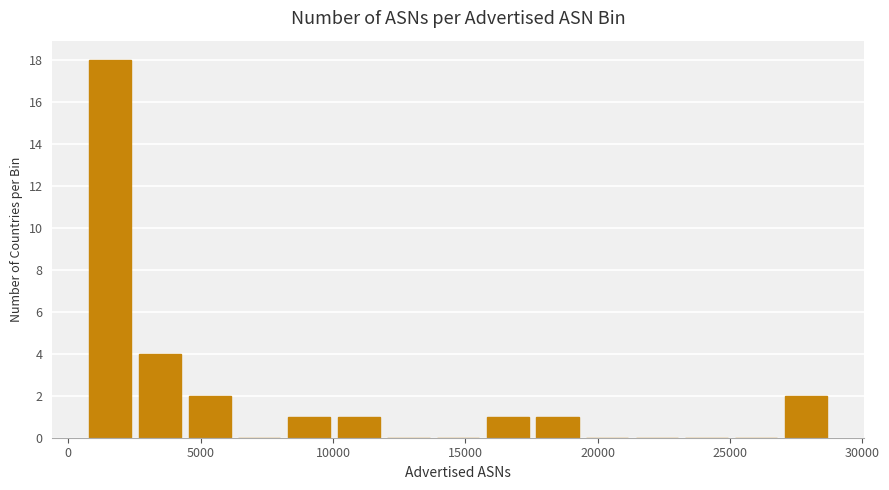

Around what value on the x-axis is the tallest bar? Give the approximate position of its centre, as read against the axis.

1500